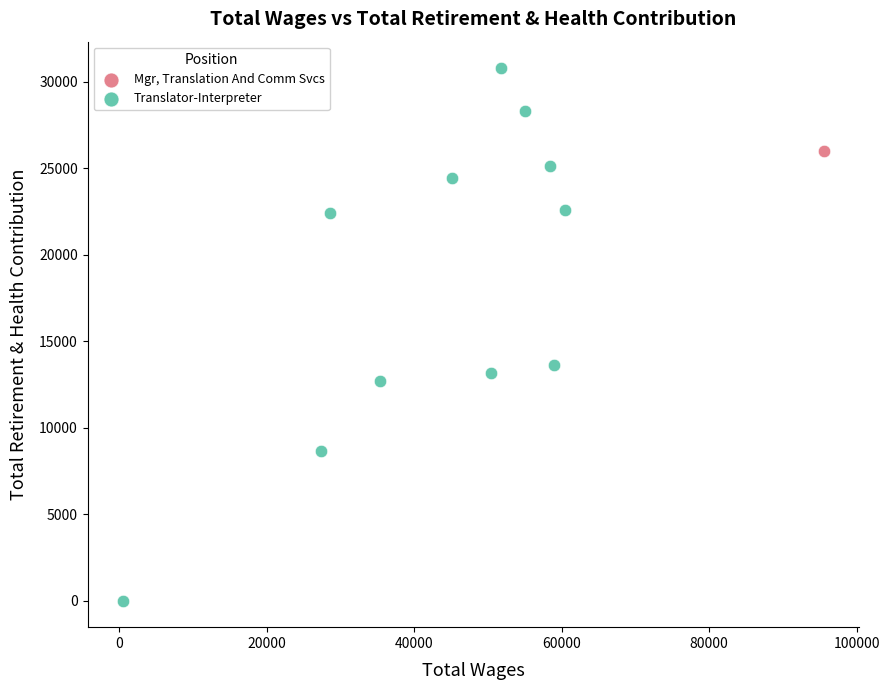

What are all the series names shown in the legend?

Mgr, Translation And Comm Svcs, Translator-Interpreter